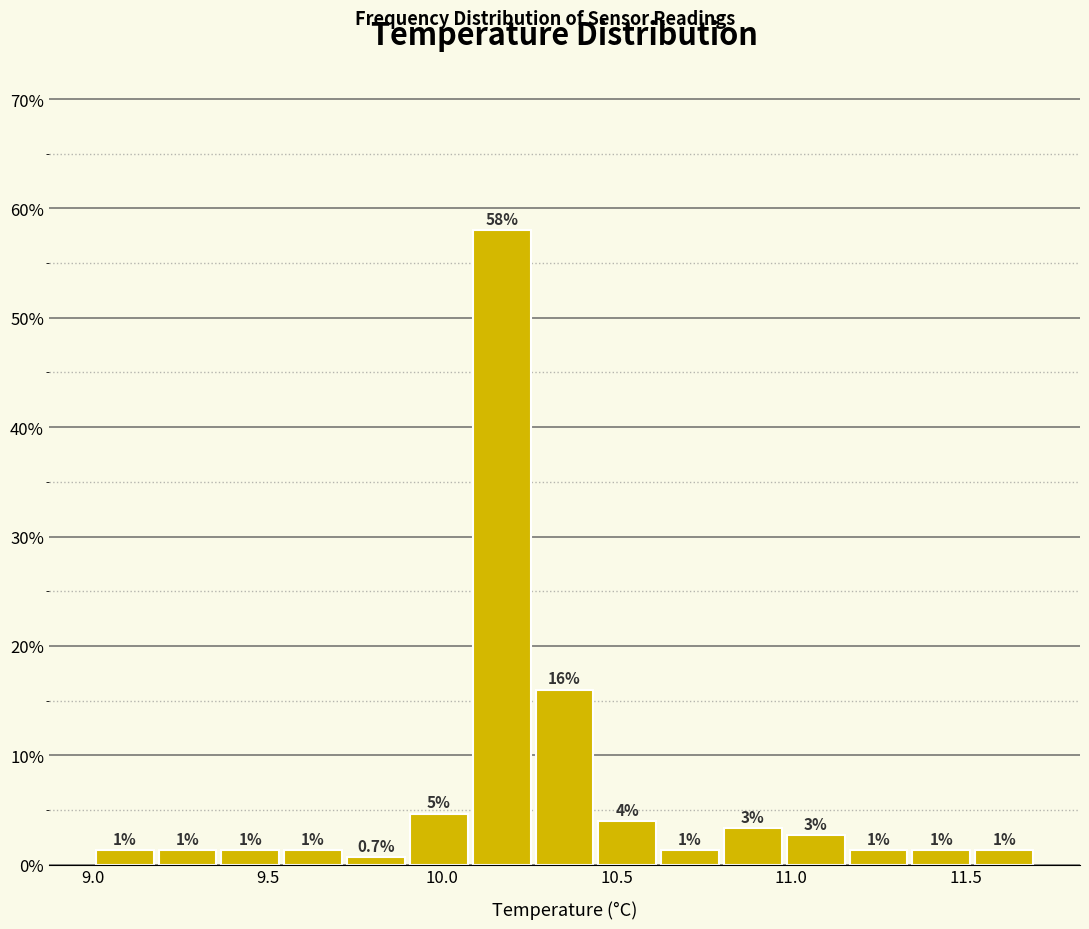

Around what value on the x-axis is the tallest bar? Give the approximate position of its centre, as read against the axis.

10.15